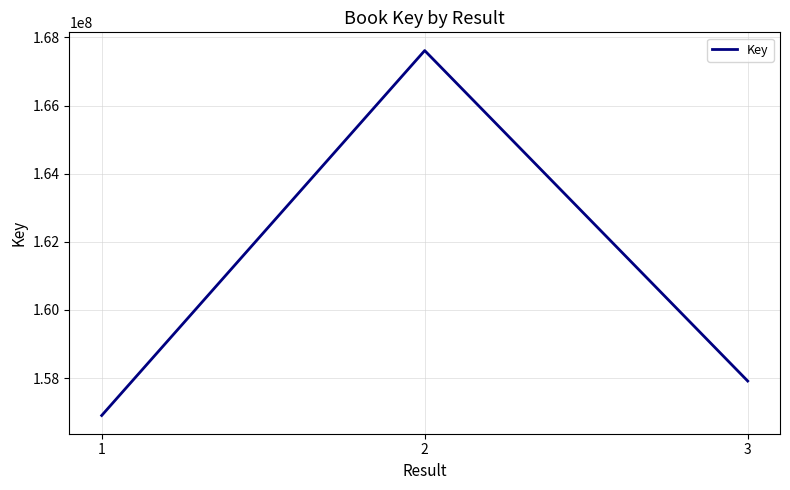

How many series are shown in this chart?

1